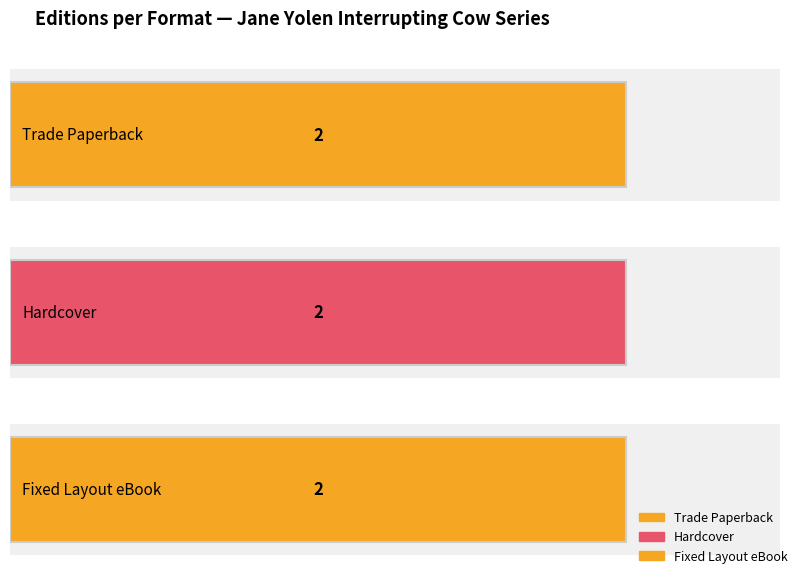

What are all the series names shown in the legend?

Trade Paperback, Hardcover, Fixed Layout eBook